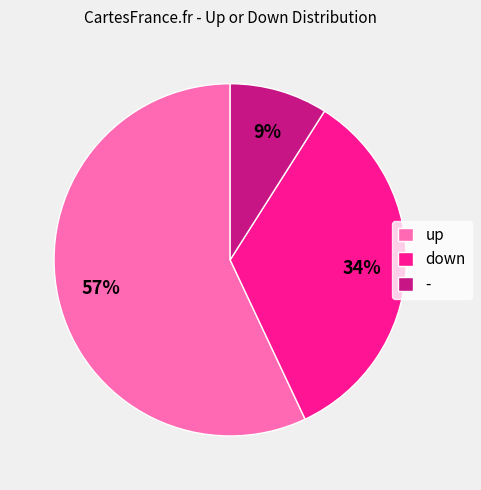

What is the ratio of the value at up to the value at -?

6.3